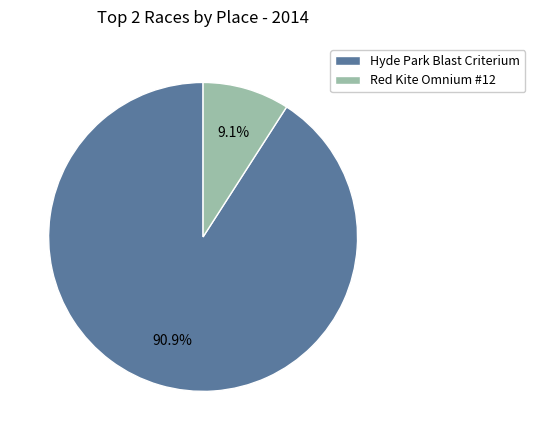

Which has a higher value, Red Kite Omnium #12 or Hyde Park Blast Criterium?

Hyde Park Blast Criterium